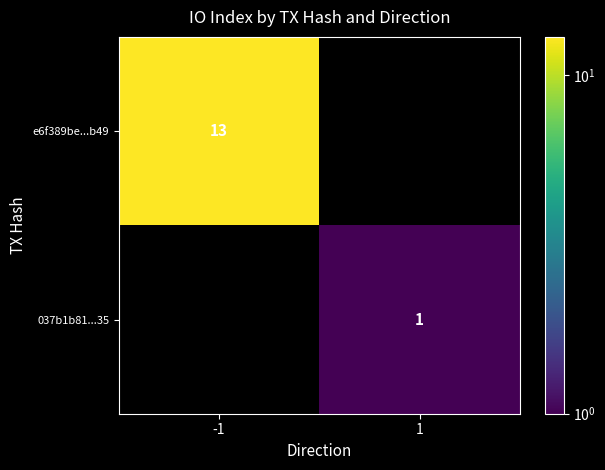

Which has a higher value, 1 or -1?

-1